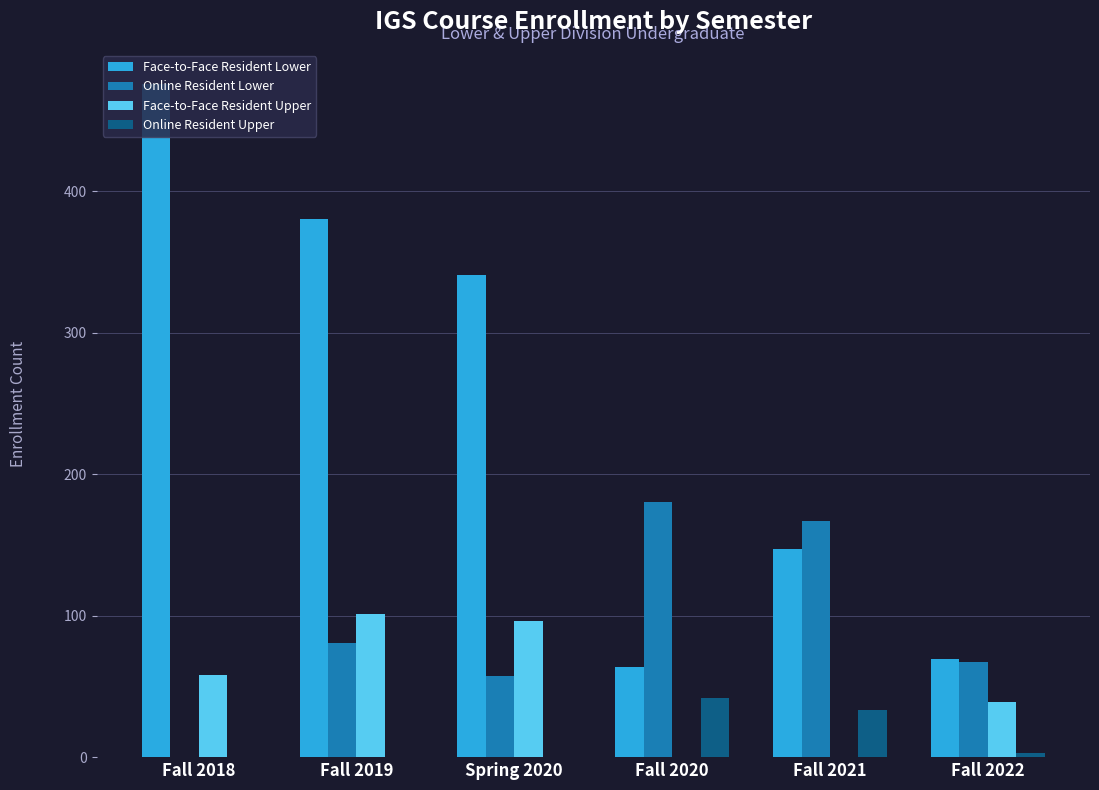

What is the maximum value for Face-to-Face Resident Upper?

101